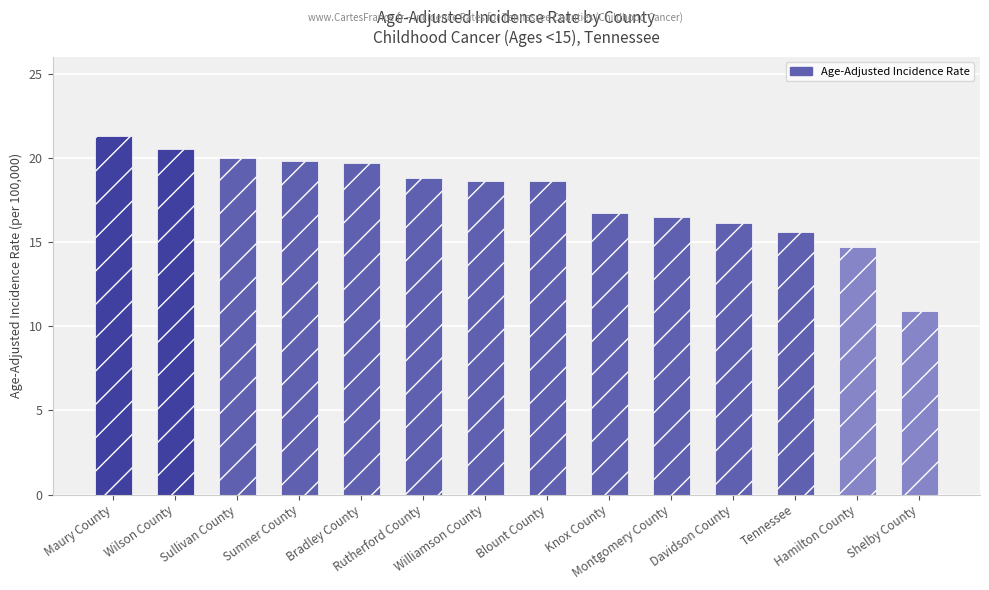

What position from the right is Williamson County?

8